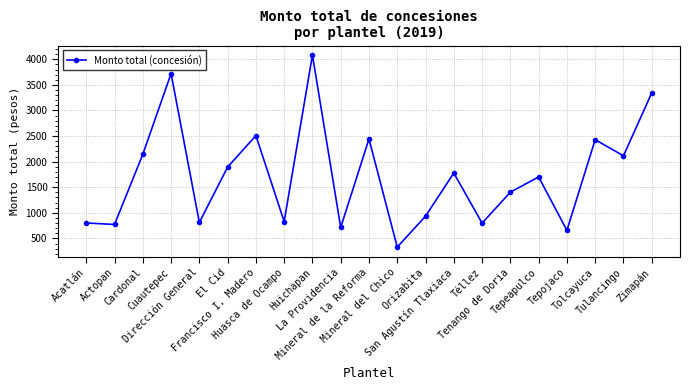

Approximately how many times larger is the value at Téllez compared to Acatlán?

1.0